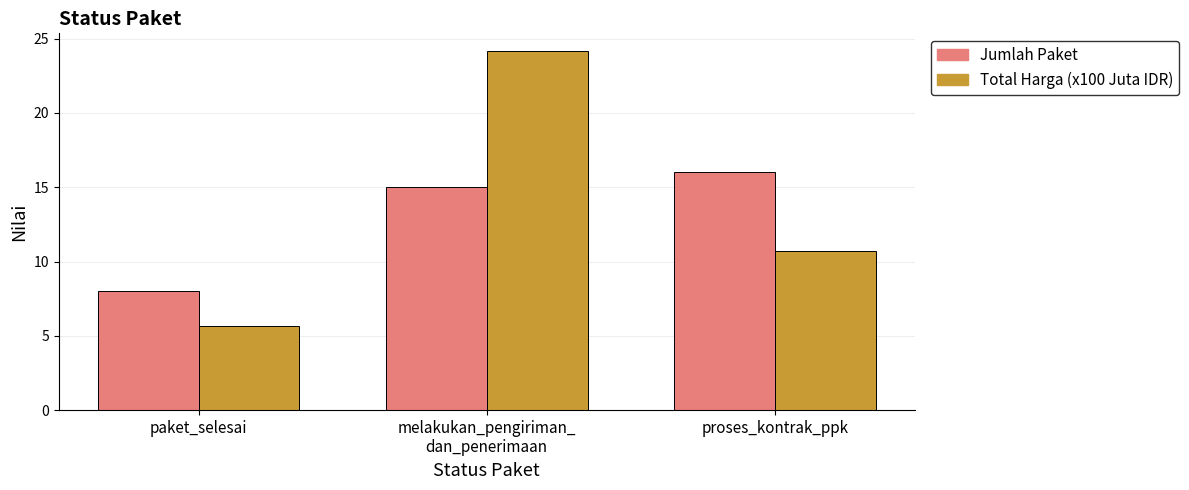

True or false: Total Harga (x100 Juta IDR) has a value of 10.6 at melakukan_pengiriman_
dan_penerimaan.

False